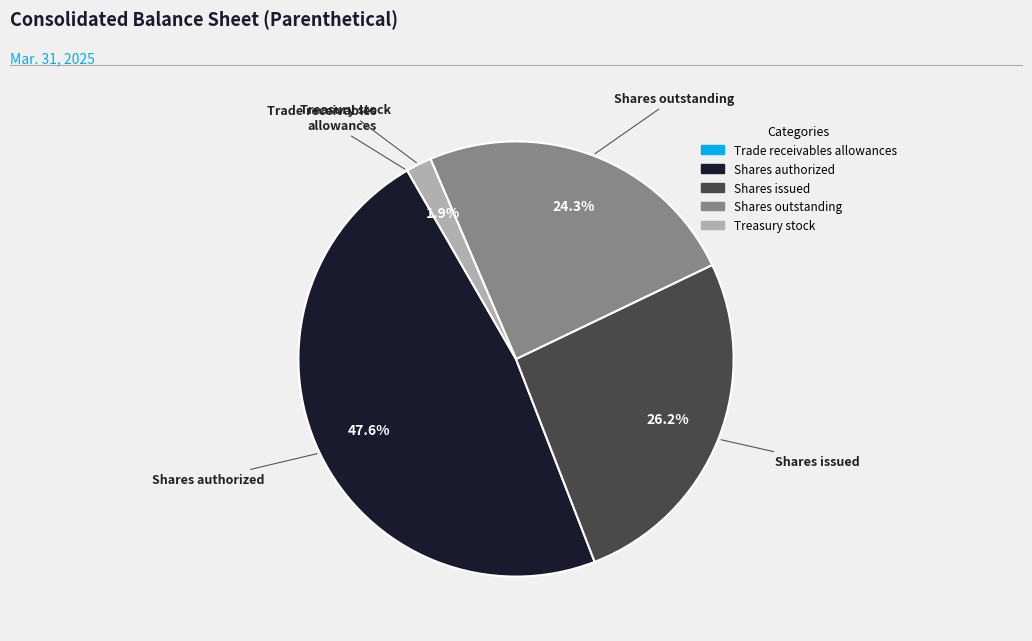

To the nearest percent, what is the average slice percentage?

20%